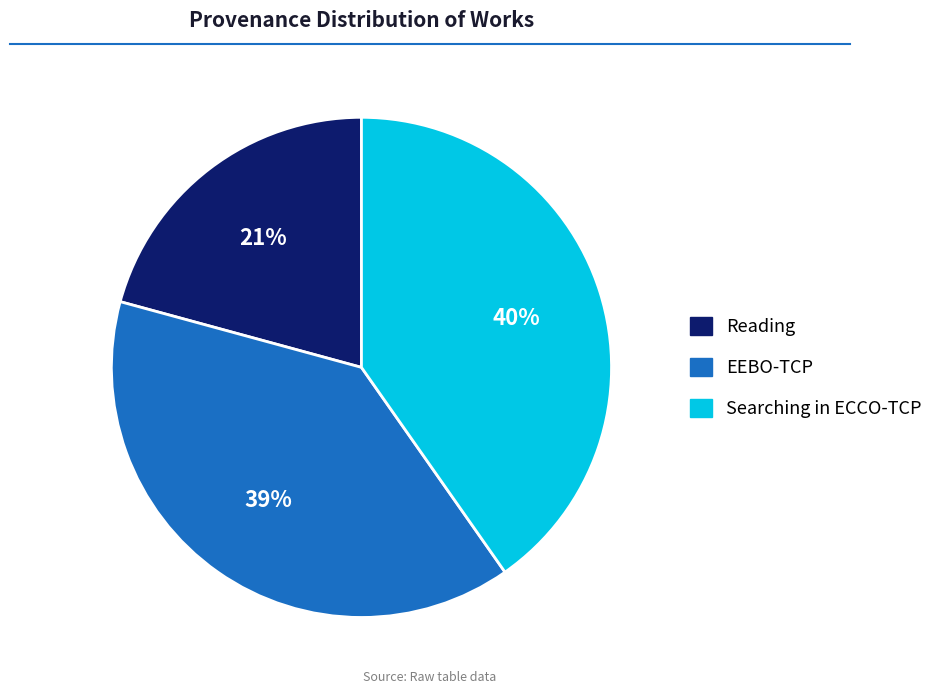

Does any single category account for the majority?

No